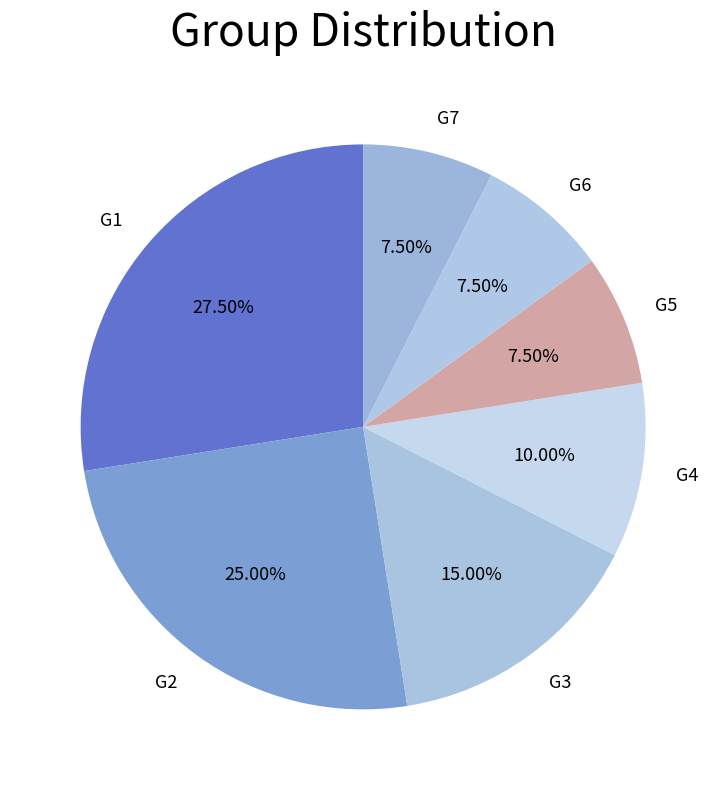

Combined, what portion of the pie is G6 and G4?

17.5%